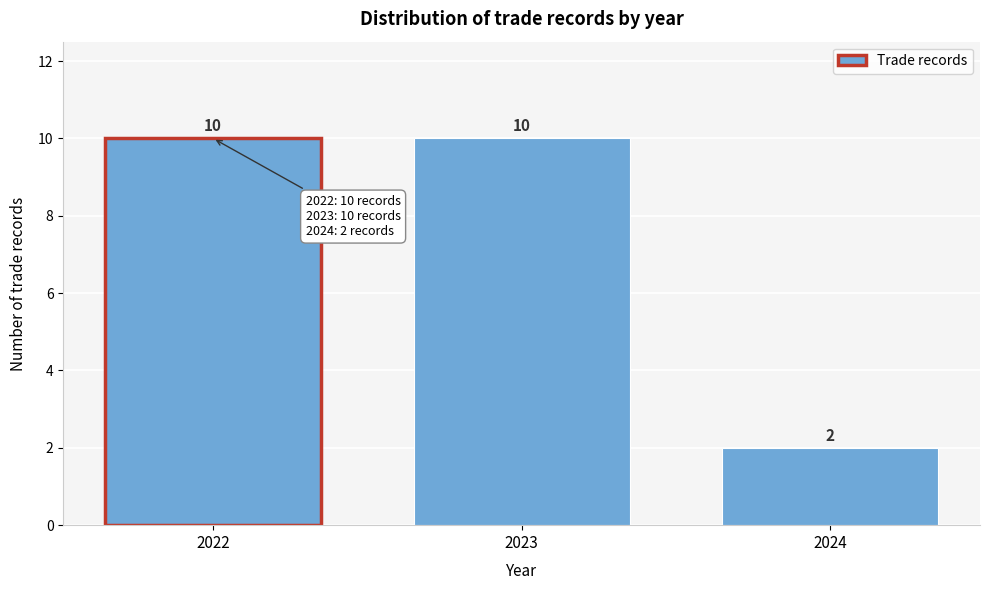

Reading left to right, transcribe all the data shown in this chart.

10	10	2